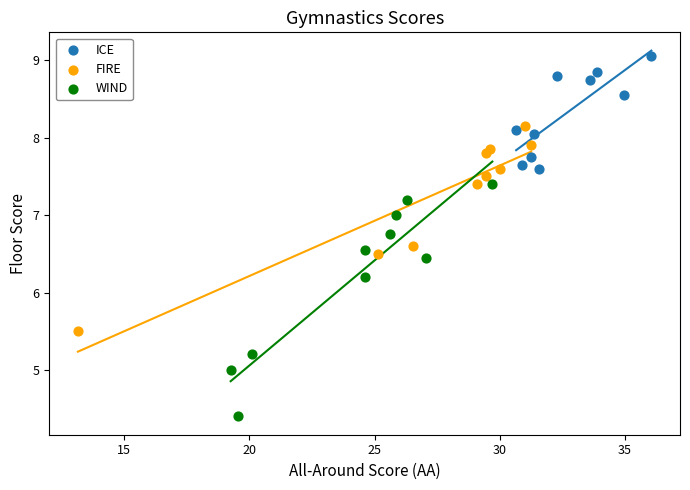

Which series contains the lowest Y value?

WIND